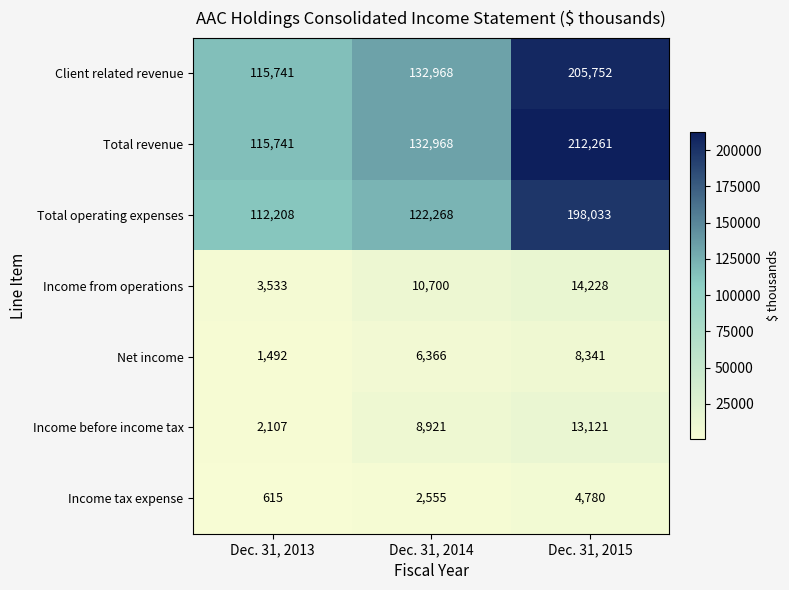

Reading left to right, transcribe all the data shown in this chart.

Client related revenue: 115741	132968	205752
Total revenue: 115741	132968	212261
Total operating expenses: 112208	122268	198033
Income from operations: 3533	10700	14228
Net income: 1492	6366	8341
Income before income tax: 2107	8921	13121
Income tax expense: 615	2555	4780